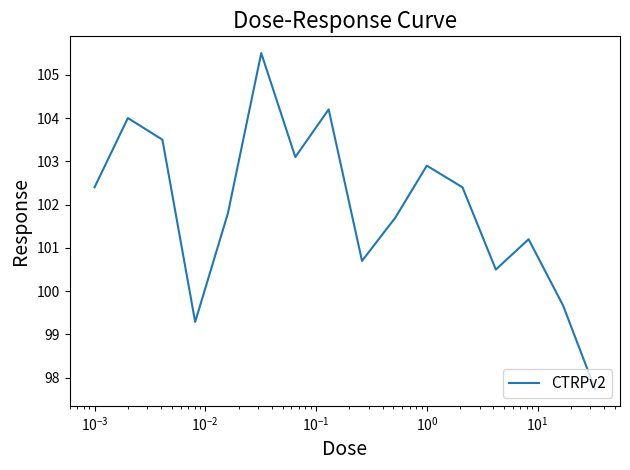

What is the difference between the maximum and minimum values?

7.8